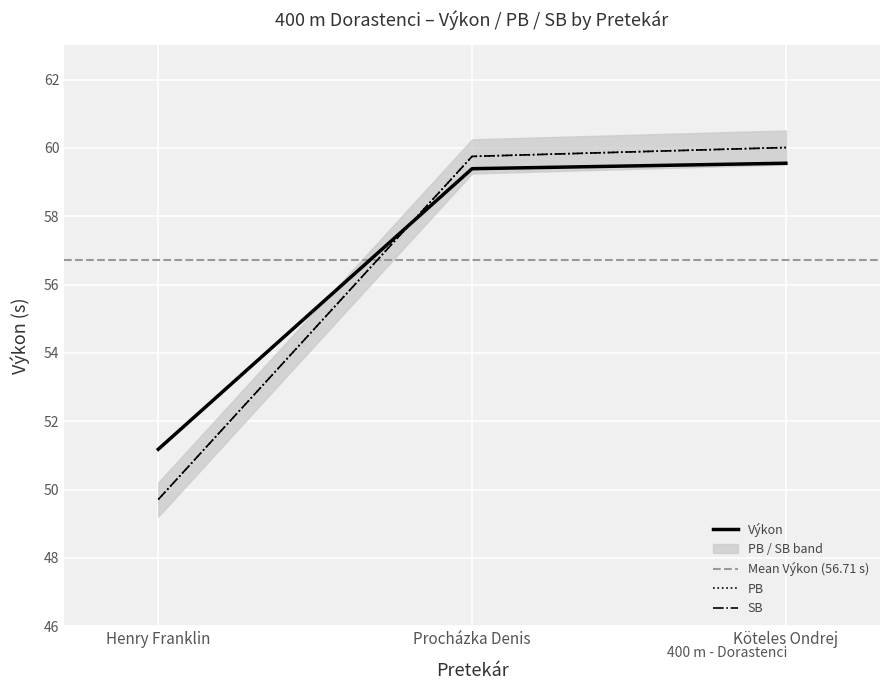

Between Köteles Ondrej and Henry Franklin, which is larger?

Köteles Ondrej